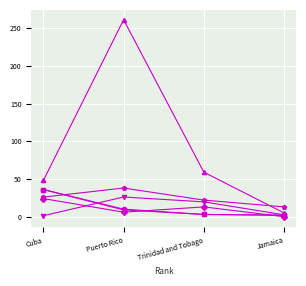

At which category is the sum across all series the highest?

Puerto Rico